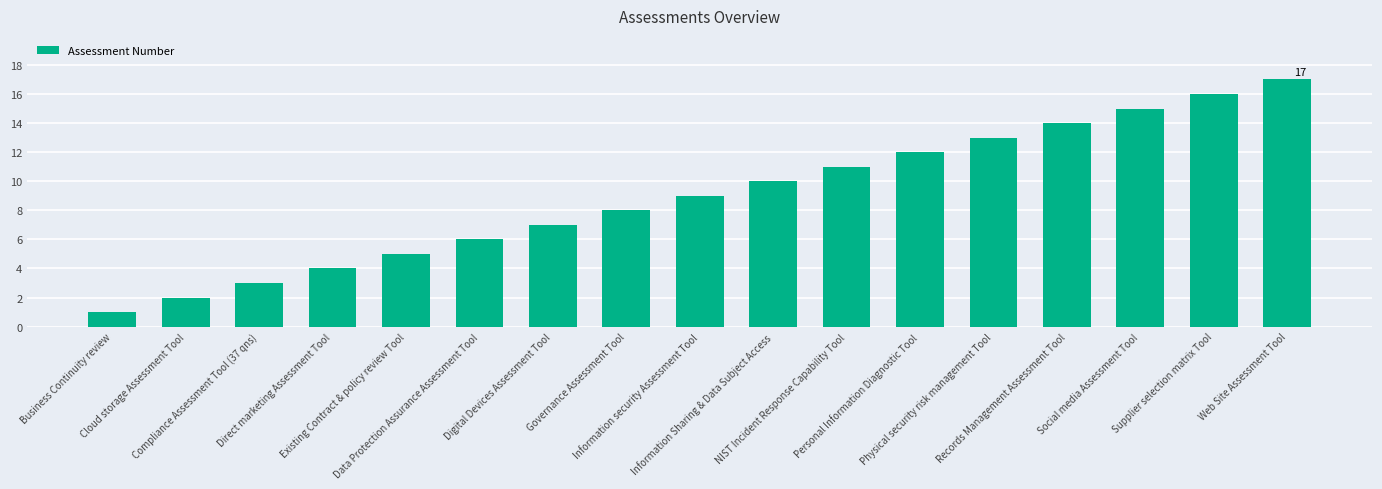

Reading left to right, list all the values displayed in this chart.

Business Continuity review=1	Cloud storage Assessment Tool=2	Compliance Assessment Tool (37 qns)=3	Direct marketing Assessment Tool=4	Existing Contract & policy review Tool=5	Data Protection Assurance Assessment Tool=6	Digital Devices Assessment Tool=7	Governance Assessment Tool=8	Information security Assessment Tool=9	Information Sharing & Data Subject Access=10	NIST Incident Response Capability Tool=11	Personal Information Diagnostic Tool=12	Physical security risk management Tool=13	Records Management Assessment Tool=14	Social media Assessment Tool=15	Supplier selection matrix Tool=16	Web Site Assessment Tool=17